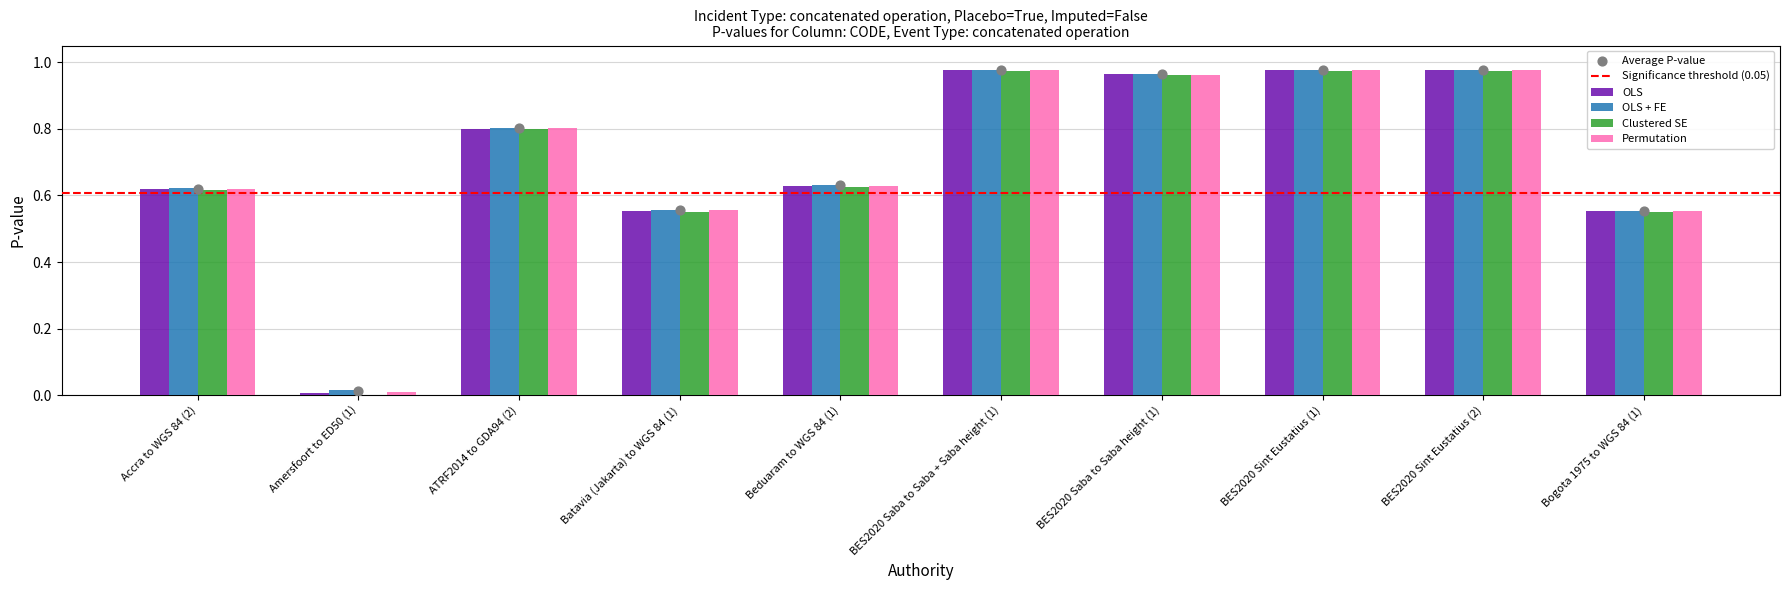

Is the value of Clustered SE at BES2020 Sint Eustatius (2) greater than the value of OLS + FE at BES2020 Saba to Saba height (1)?

Yes